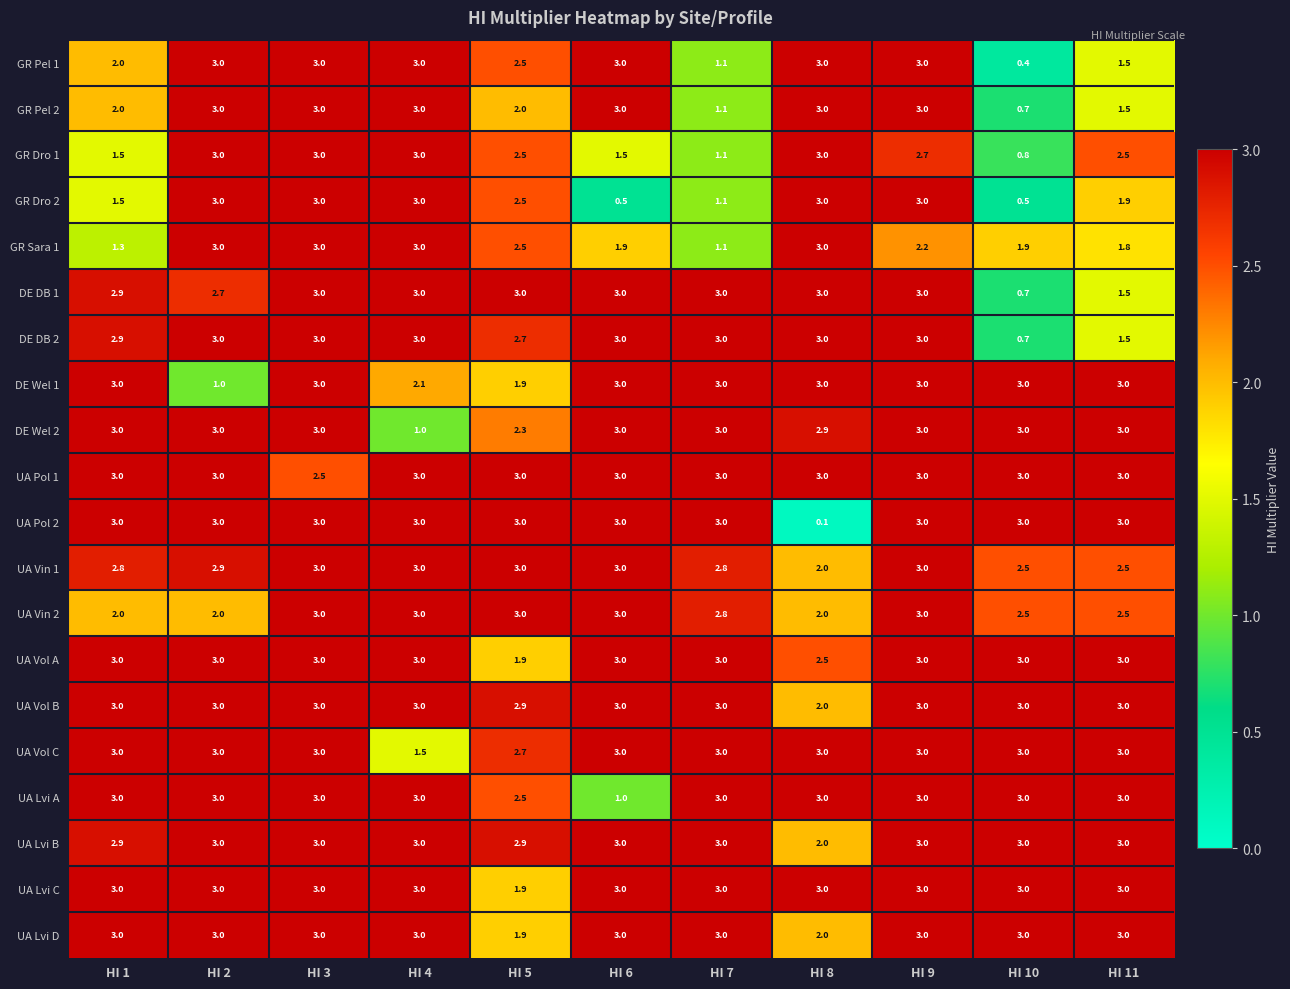

True or false: DE DB 2 has a value of 1.7 at HI 9.

False